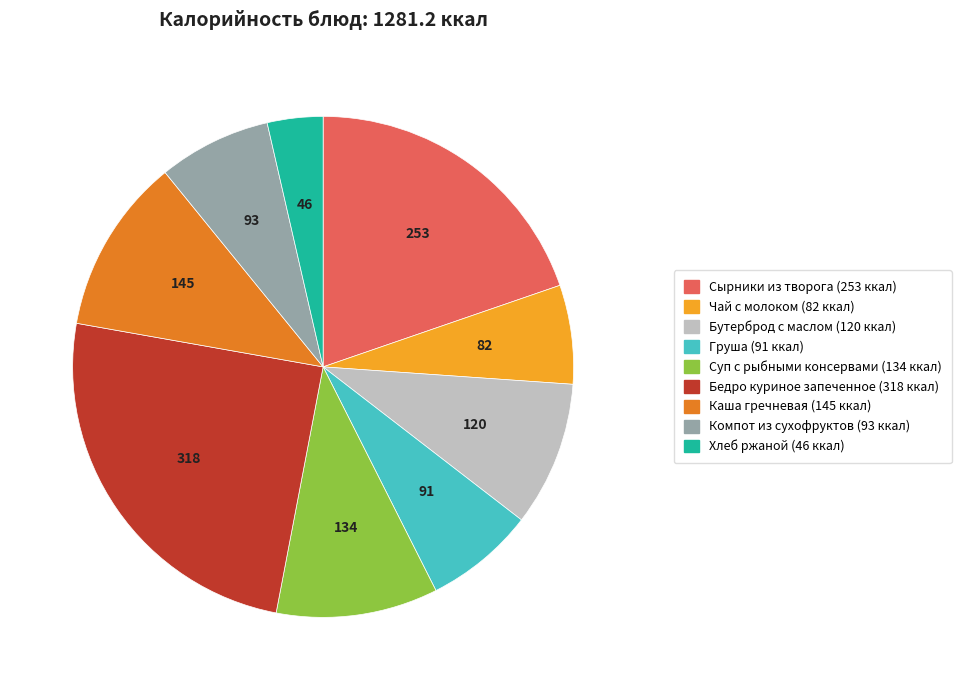

Approximately how many times larger is the value at Груша compared to Бедро куриное запеченное?

0.3